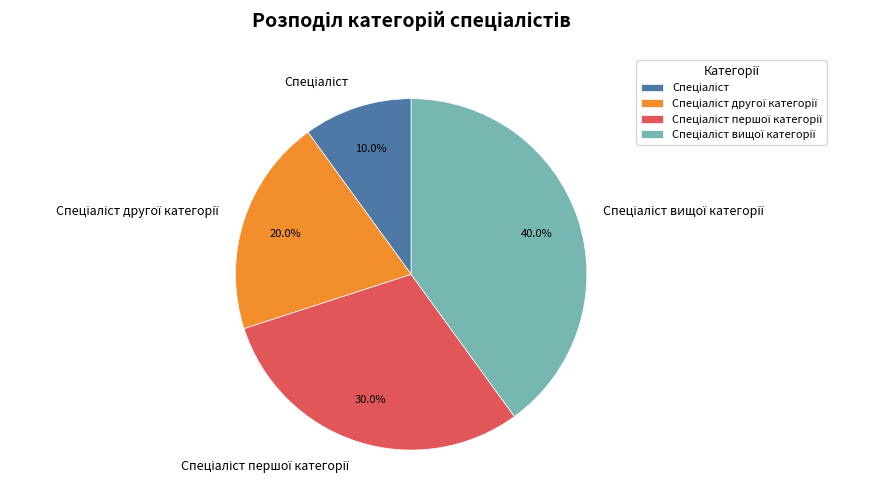

Does any single category account for the majority?

No